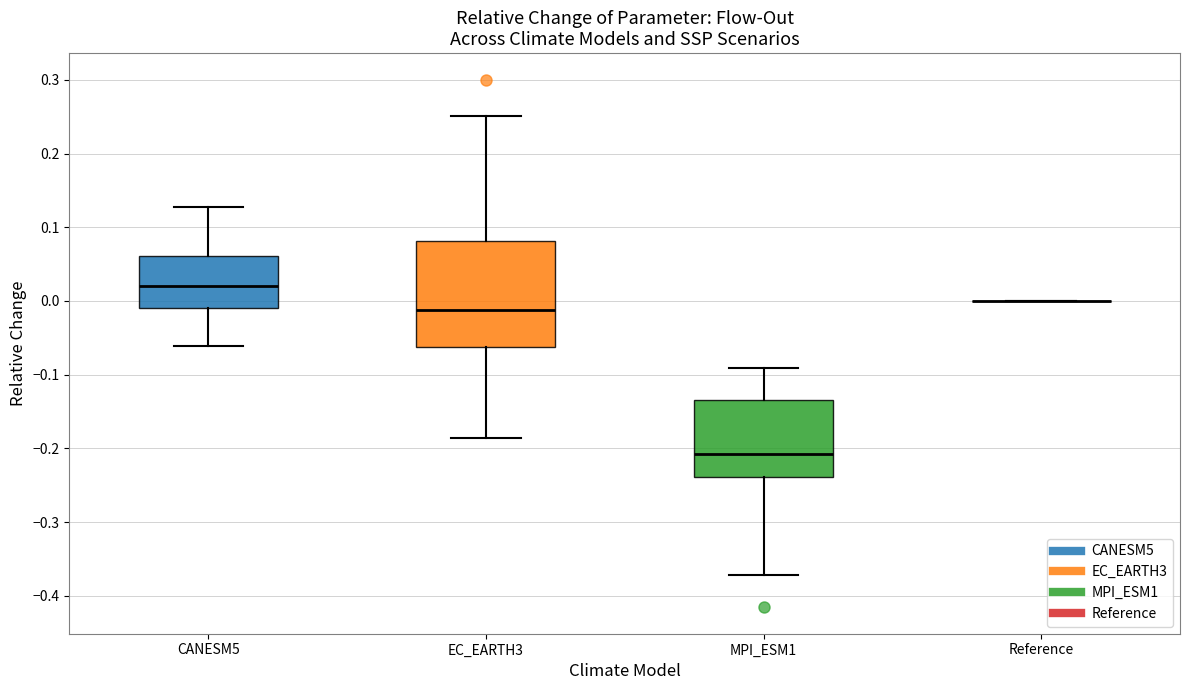

Reading left to right, transcribe this box plot: for each box, give where its median line is, the range the box spans, and where its two whiskers end, as read against the y-axis. The values are not printed on the chart, so give them approximately, as read against the axis.

CANESM5: median 0.02, box -0.01 to 0.06, whiskers -0.06 to 0.13
EC_EARTH3: median -0.01, box -0.06 to 0.08, whiskers -0.19 to 0.25
MPI_ESM1: median -0.21, box -0.24 to -0.13, whiskers -0.37 to -0.09
Reference: box collapsed to a line at 0.00, whiskers 0.00 to 0.00